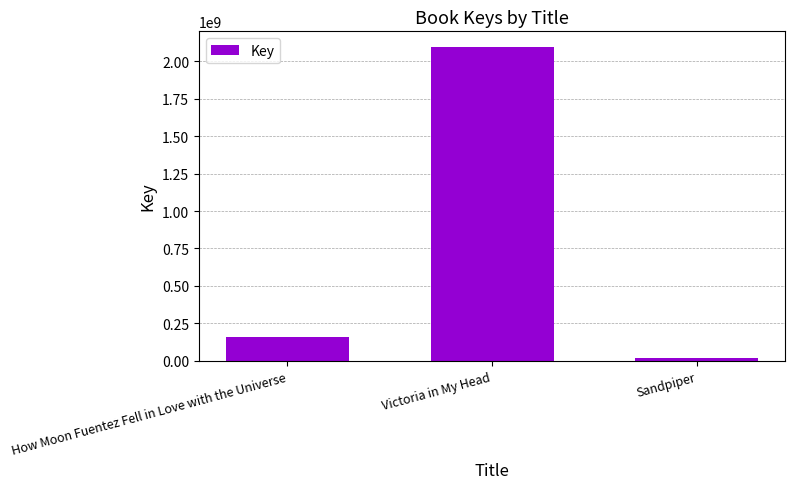

What is the minimum value shown in the chart?

21638297